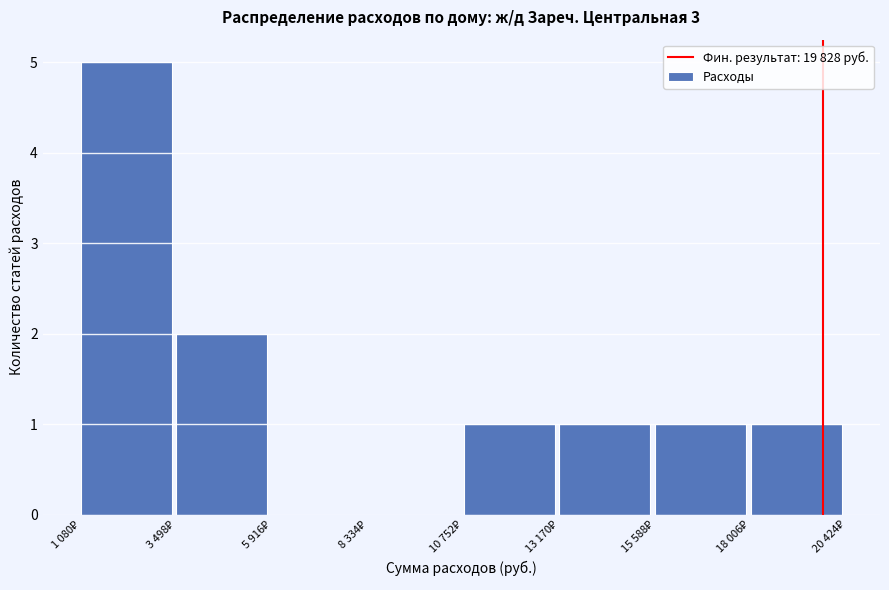

What is the sum of all values?

11